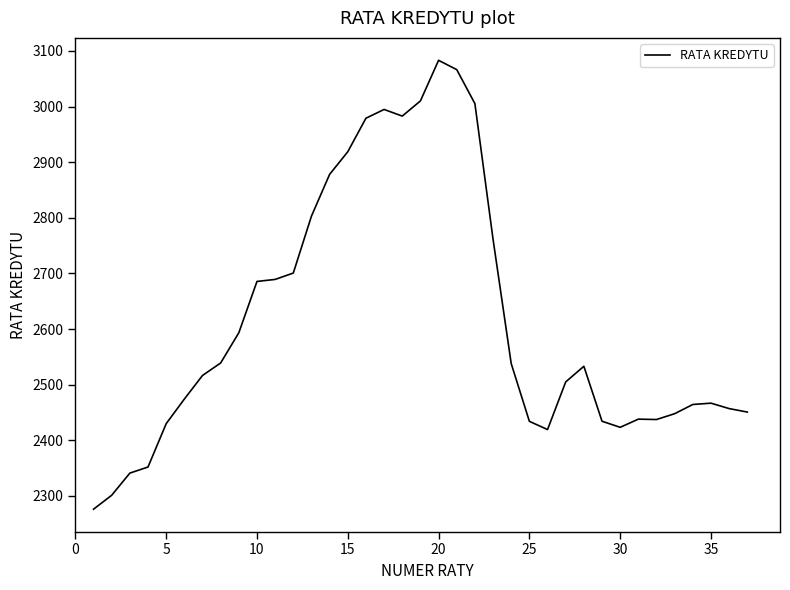

What is the maximum value shown in the chart?

3083.1